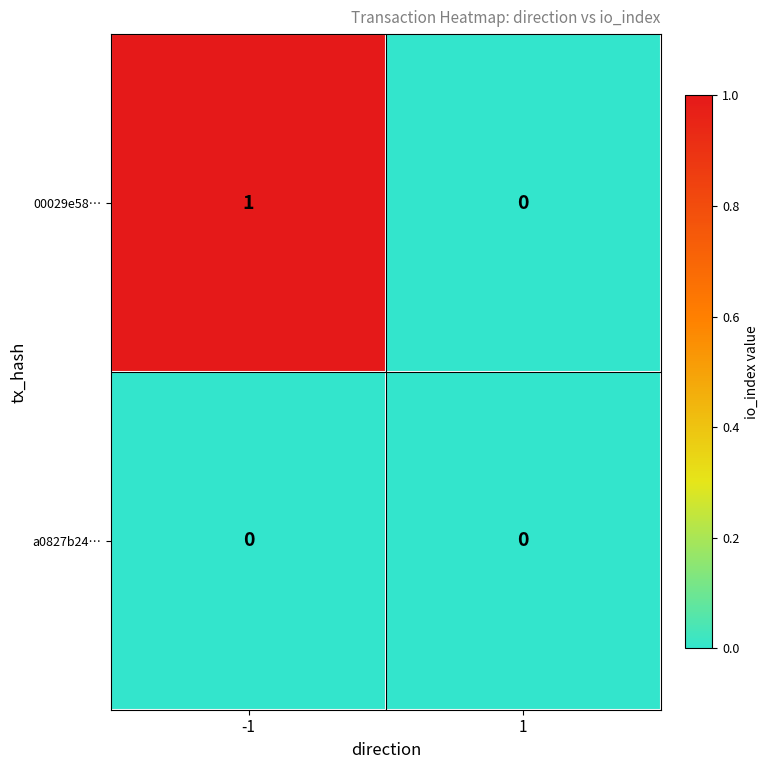

Which series changed the most between -1 and 1?

00029e58…